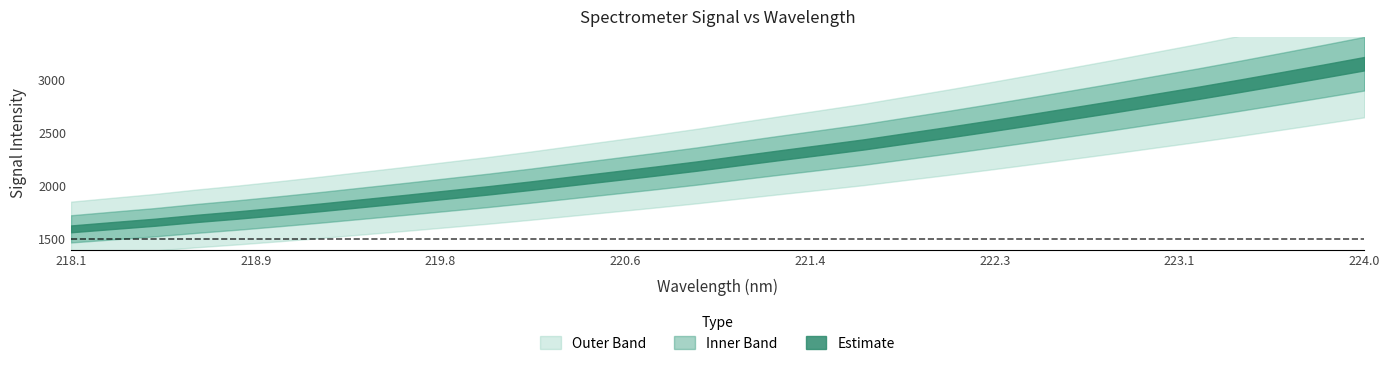

How many data points in y are less than 2237?

16